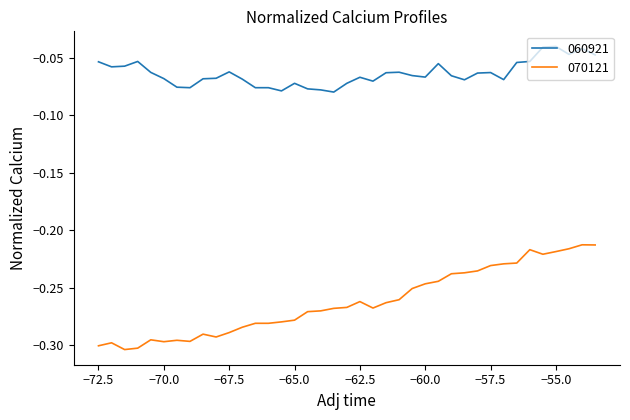

Rank the series by their maximum value, from highest to lowest.

060921, 070121